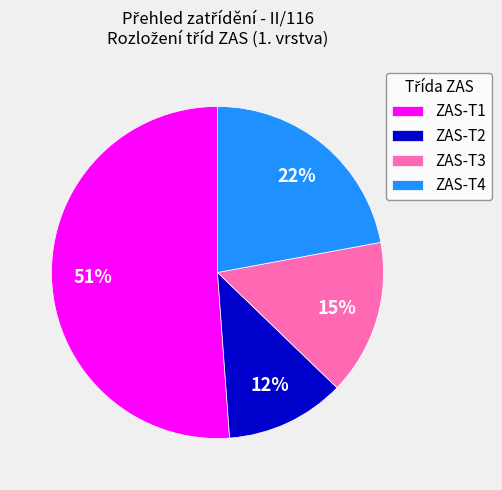

What is the majority slice?

ZAS-T1